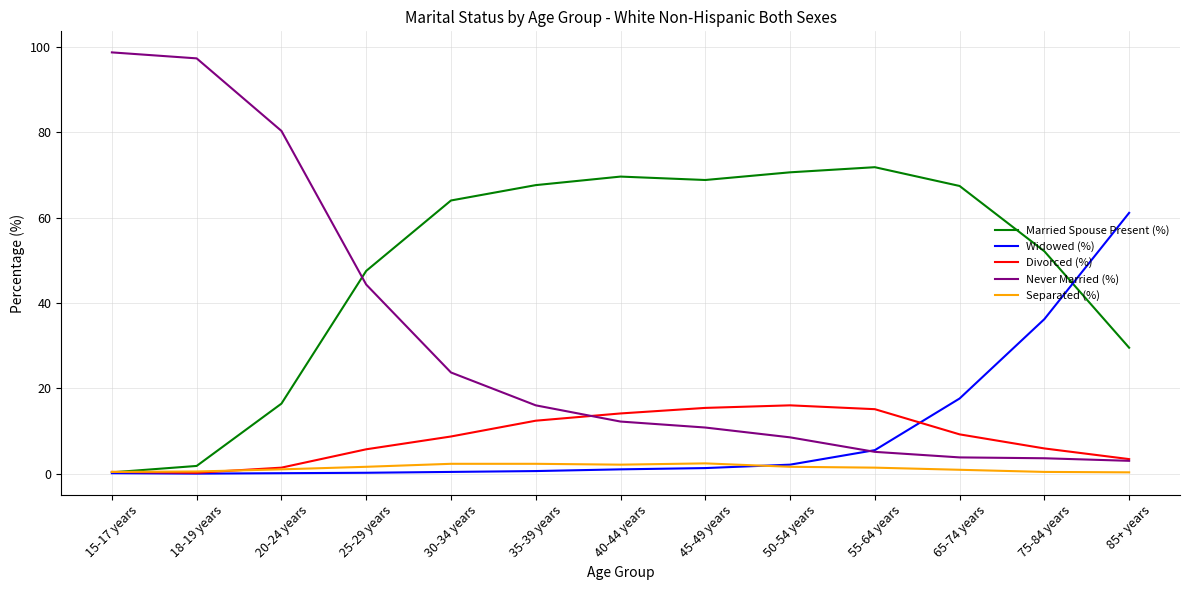

After their last crossing, which series has the higher values: Divorced (%) or Widowed (%)?

Widowed (%)